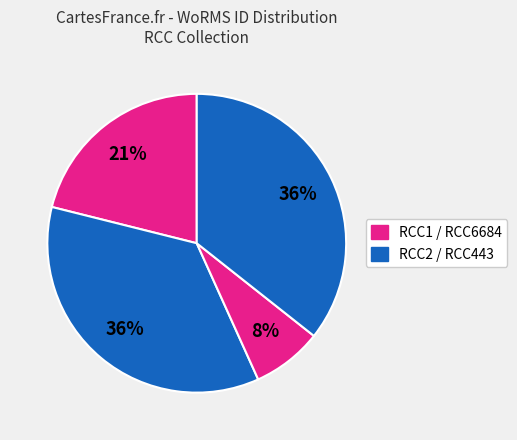

Count the number of slices in the pie.

4